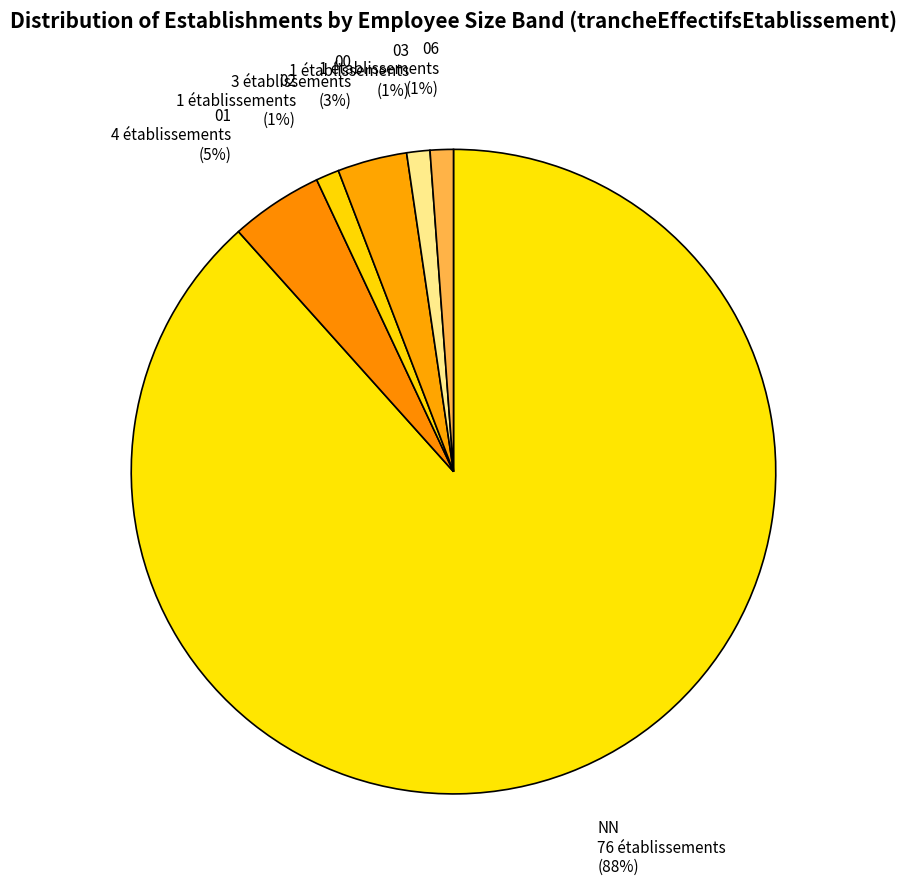

Which slice represents more than half of the pie?

NN